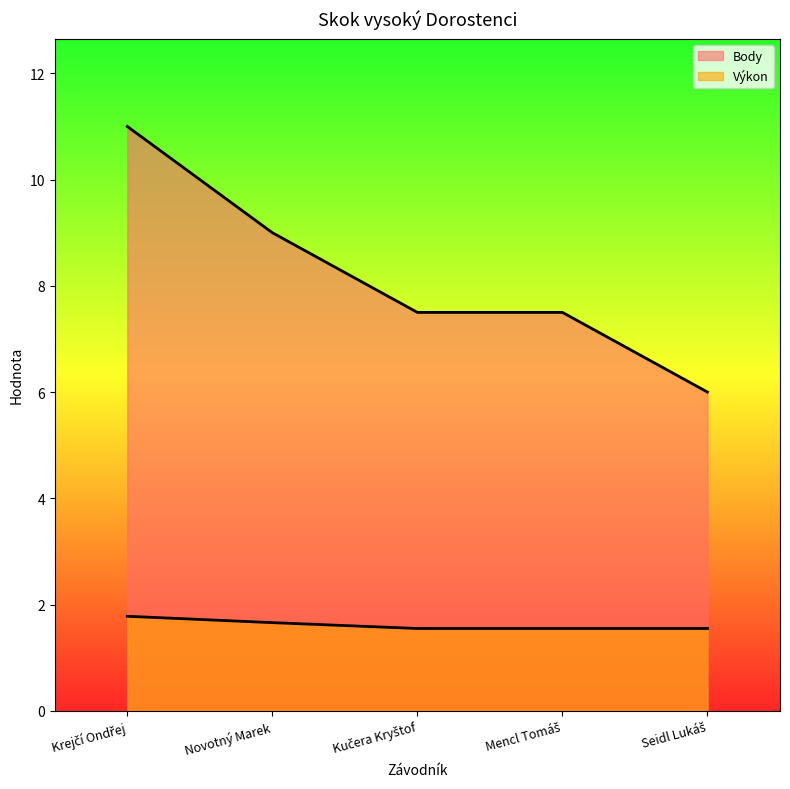

The value of Body at Novotný Marek is 13.2. True or false?

False